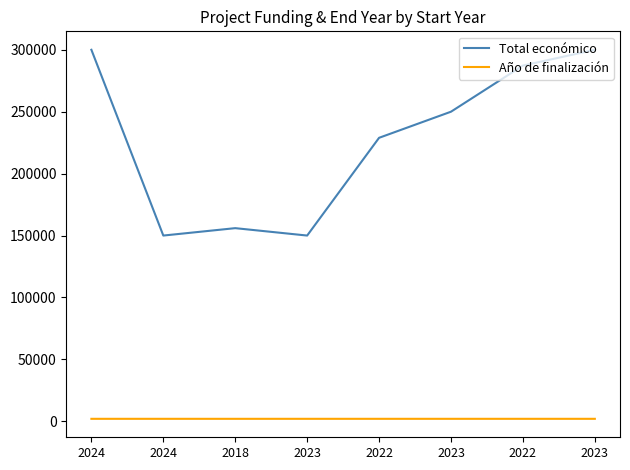

What is the difference between the second highest and second lowest values in the Total económico series?

149986